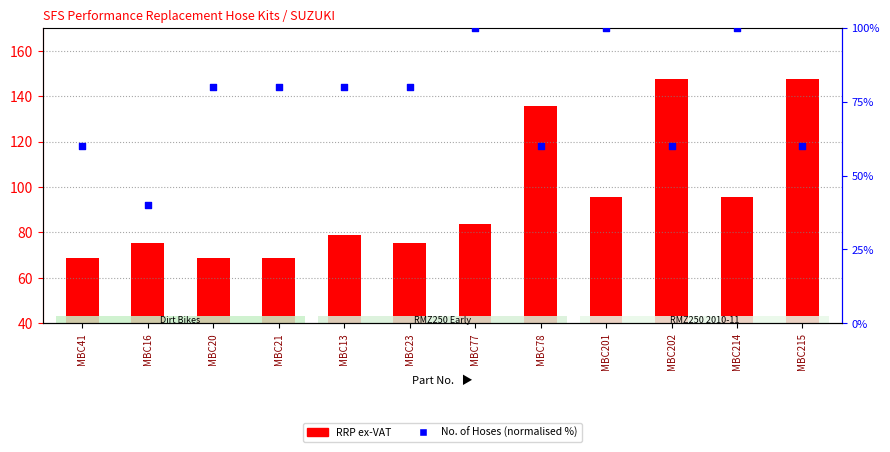

Which series reaches the maximum Y coordinate?

RRP ex-VAT